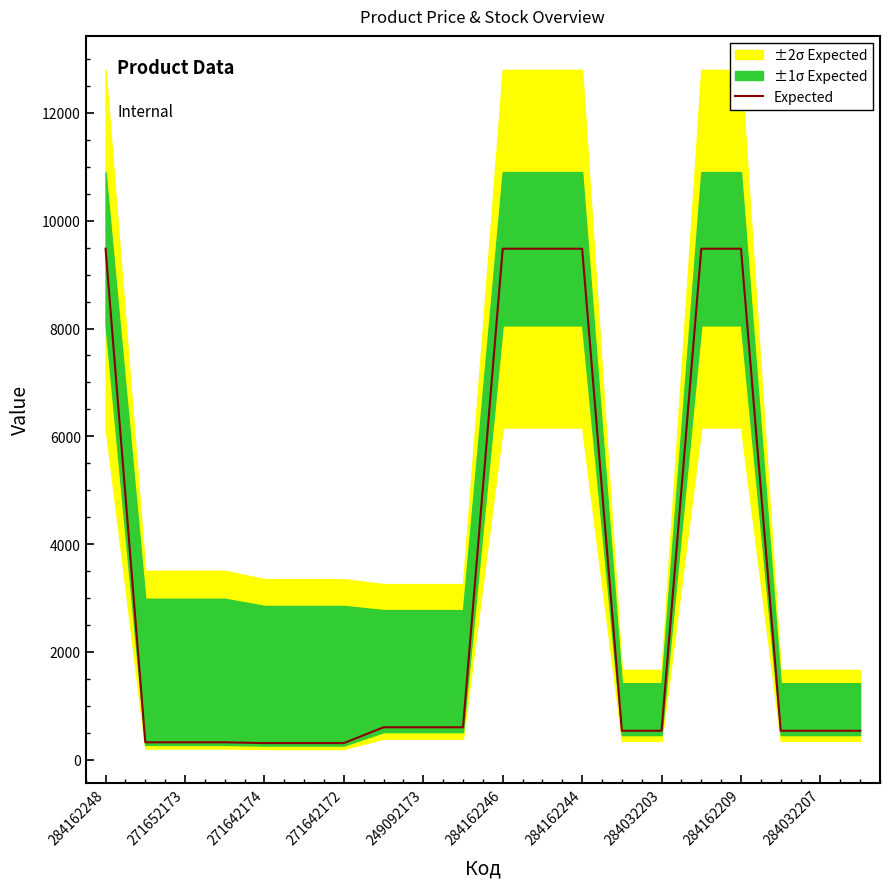

What is the lowest value of the Expected series?

310.3